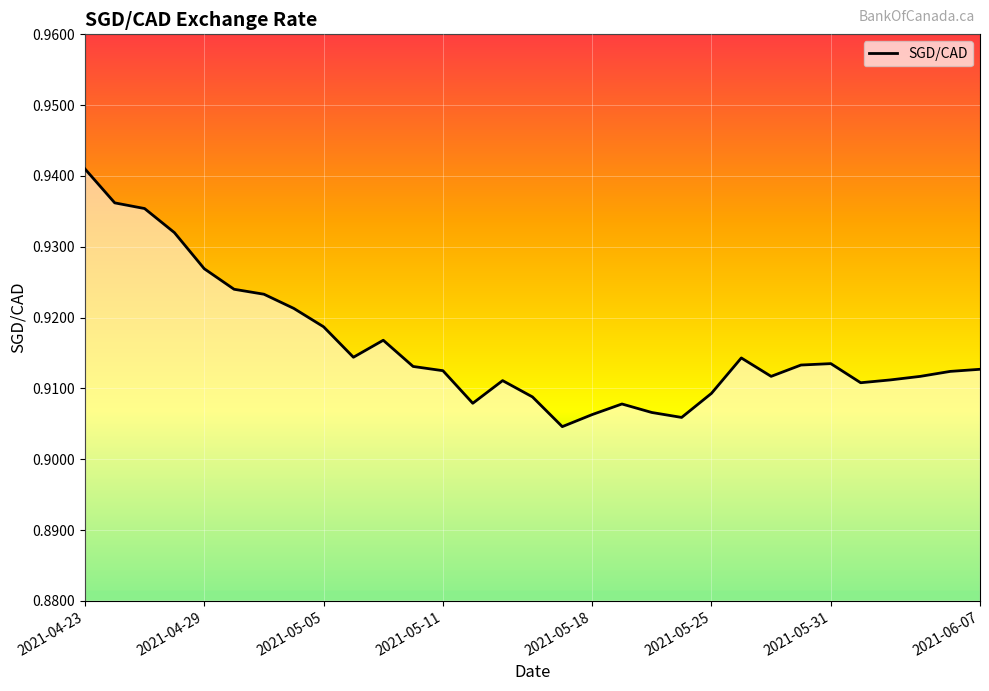

What is the minimum value shown in the chart?

0.9